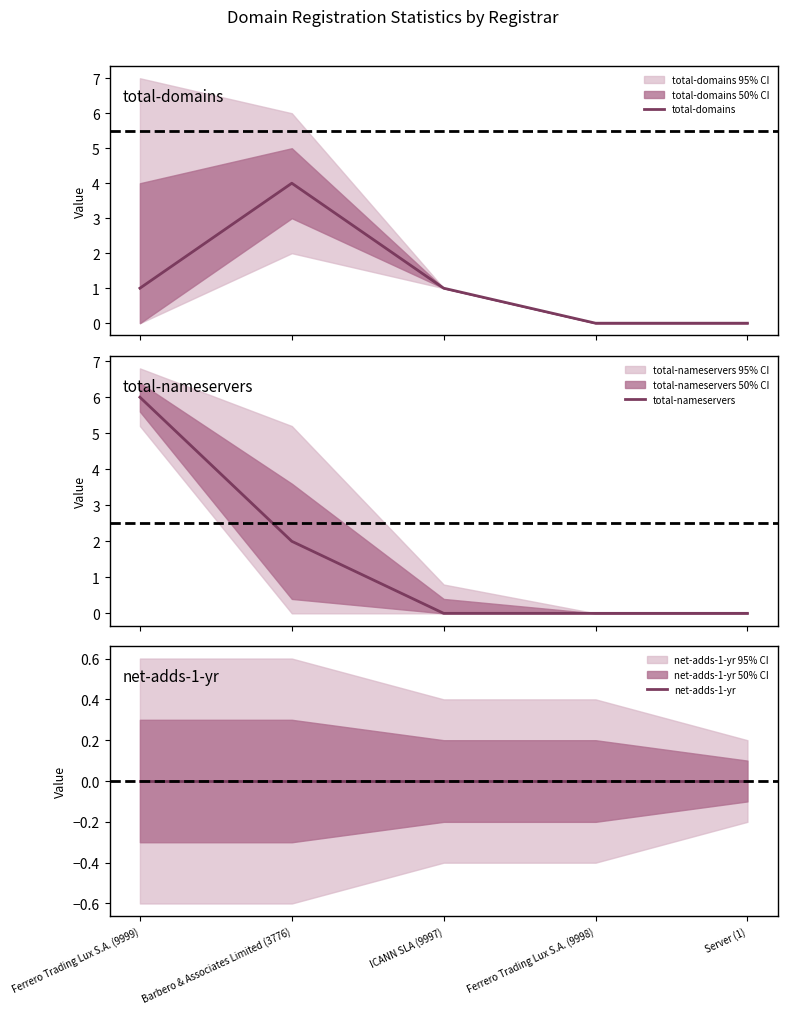

What is the difference between the highest and lowest values at Ferrero Trading Lux S.A. (9999)?

6